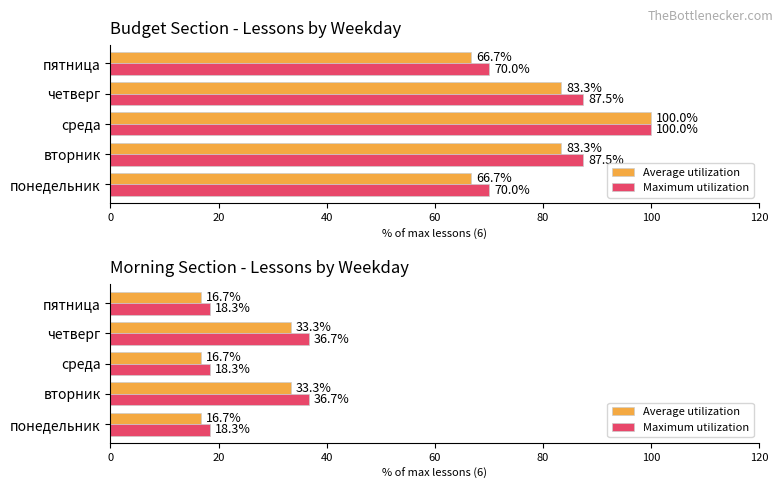

What are all the series names shown in the legend?

Average utilization, Maximum utilization